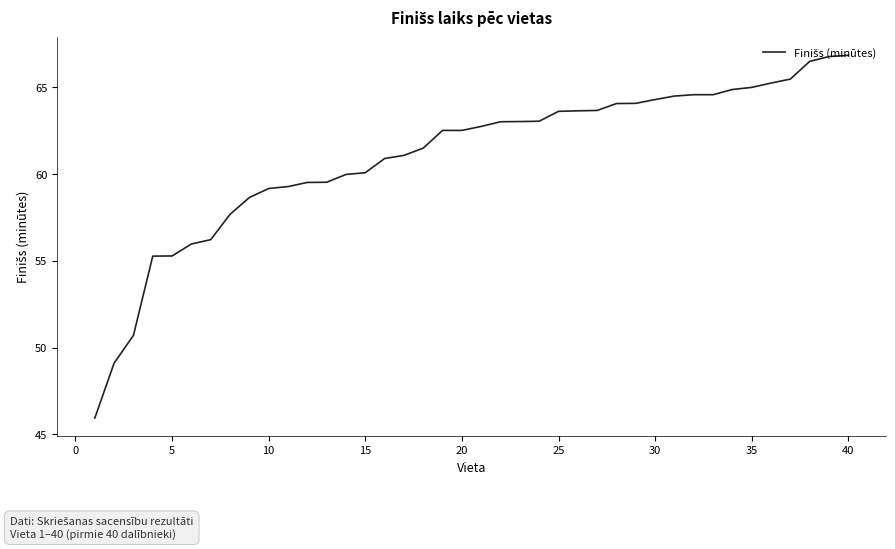

What is the minimum value shown in the chart?

45.9